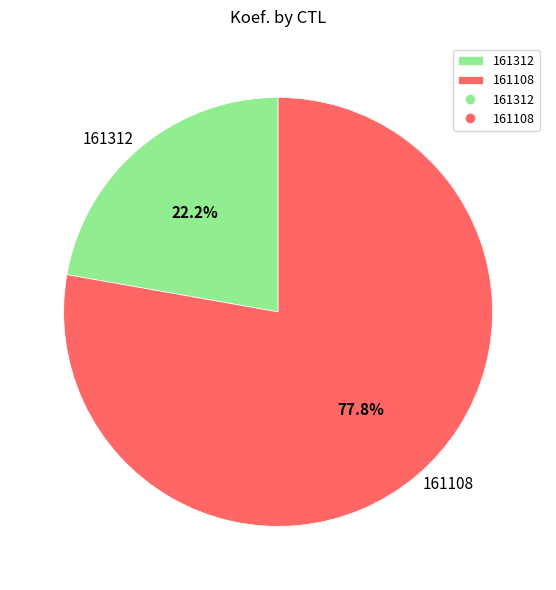

Is the sum of 161108 and 161312 greater than half?

Yes